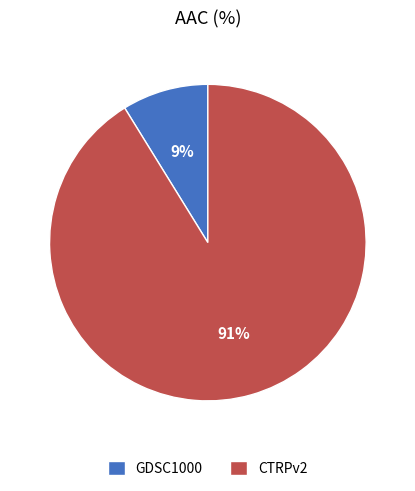

Combined, do GDSC1000 and CTRPv2 account for over 50%?

Yes